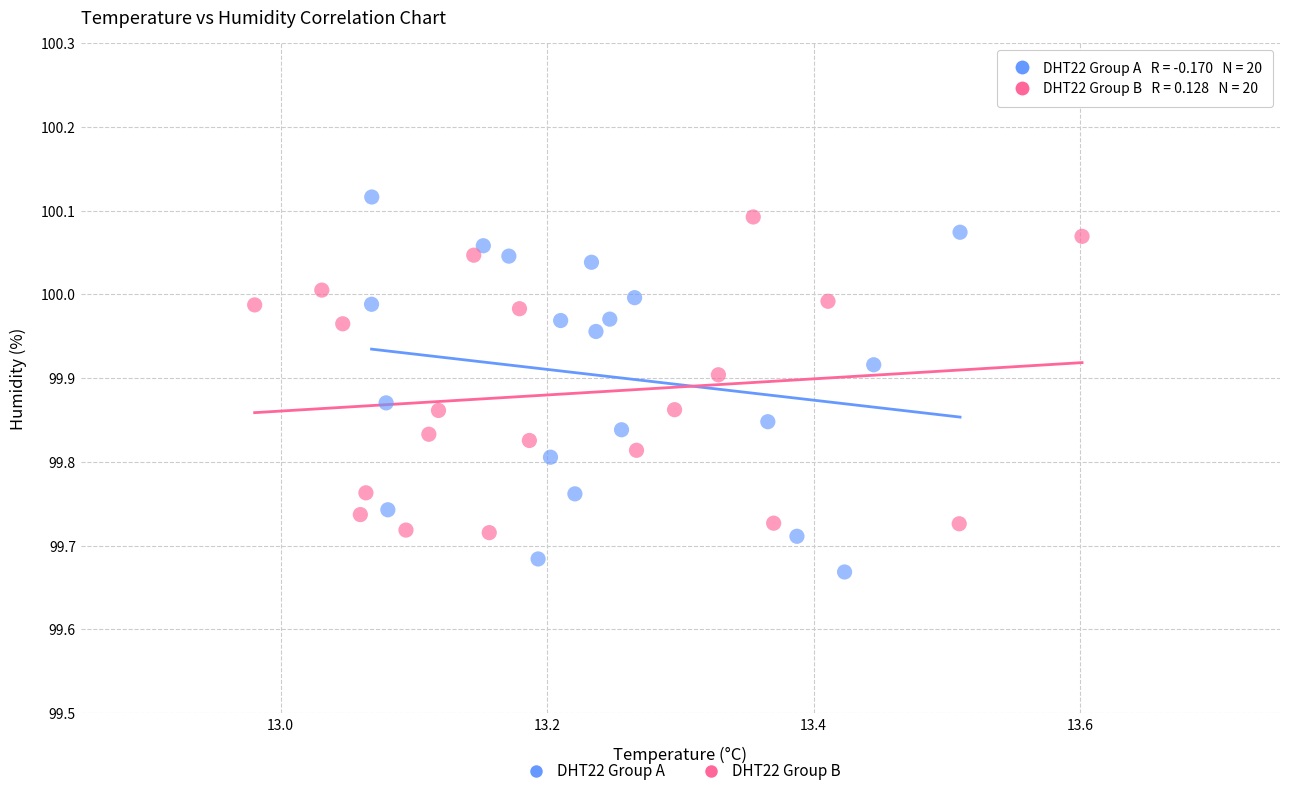

Which series reaches the minimum Y coordinate?

DHT22 Group A